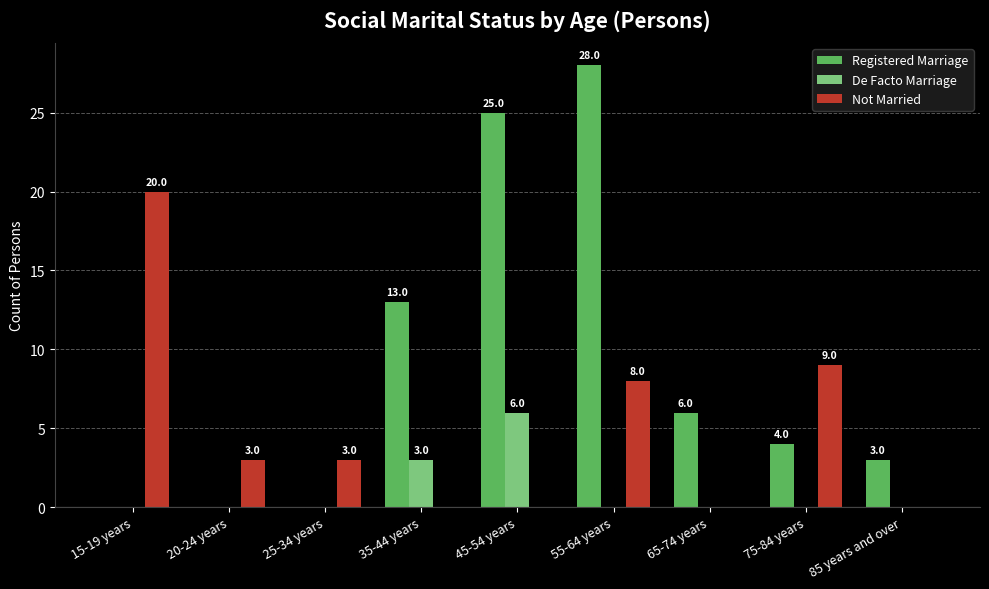

At which category does the chart reach its peak across all series?

55-64 years